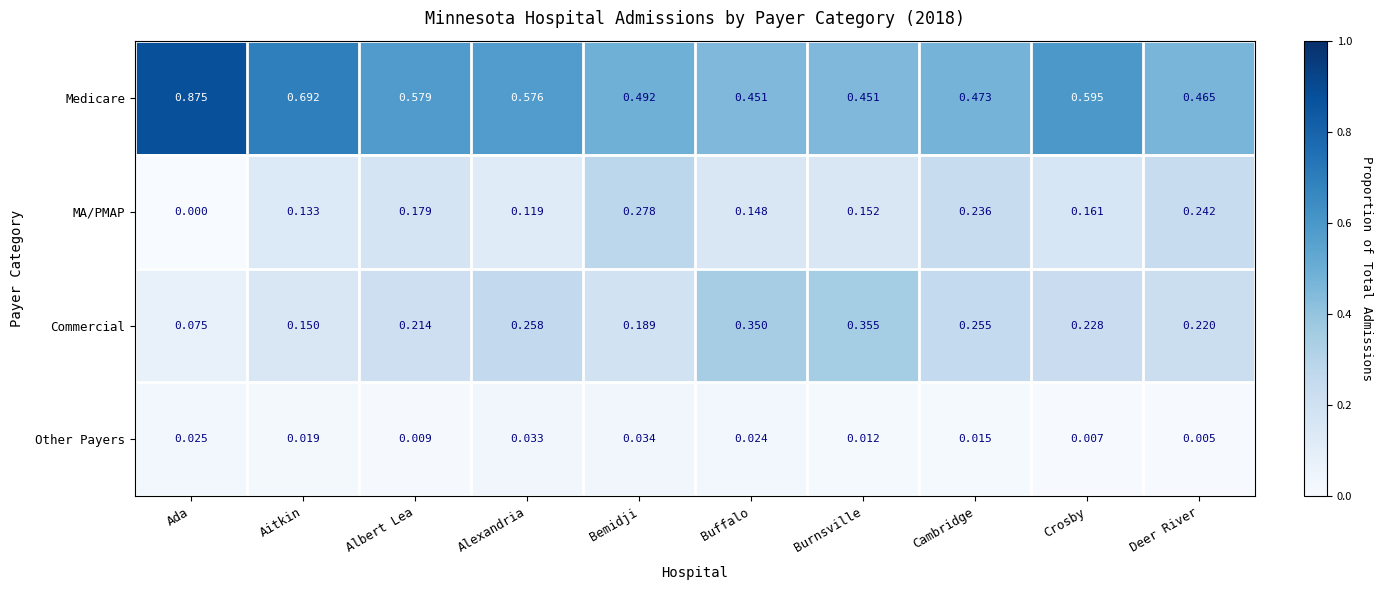

Rank the series by their maximum value, from lowest to highest.

Other Payers, MA/PMAP, Commercial, Medicare